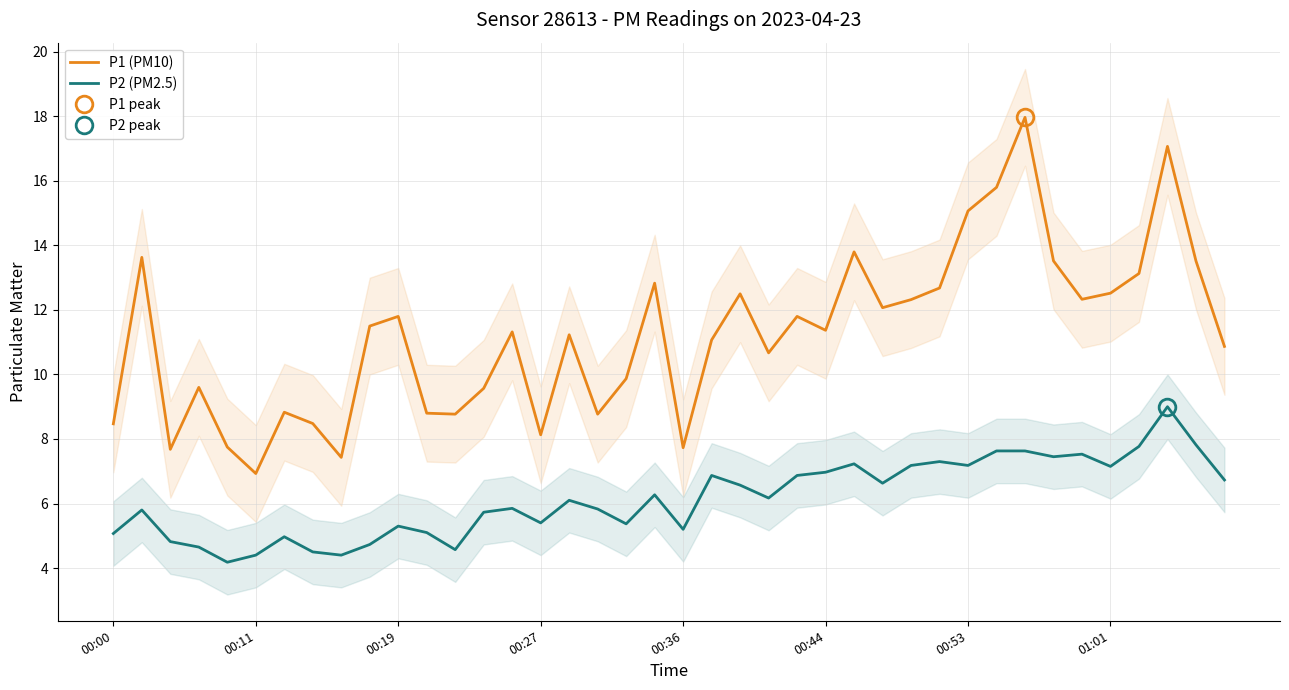

How many interior local peaks does the P2 (PM2.5) series have?

11